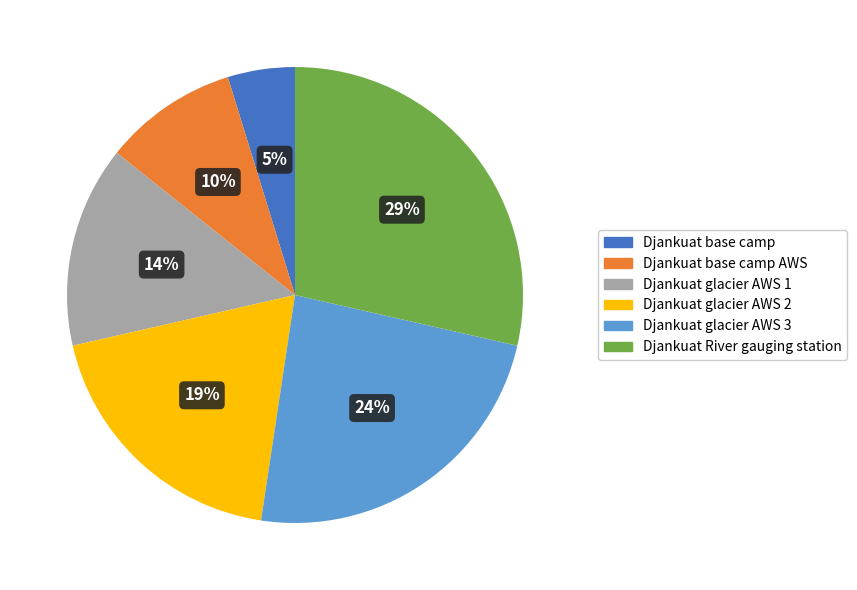

How many slices are in this pie chart?

6